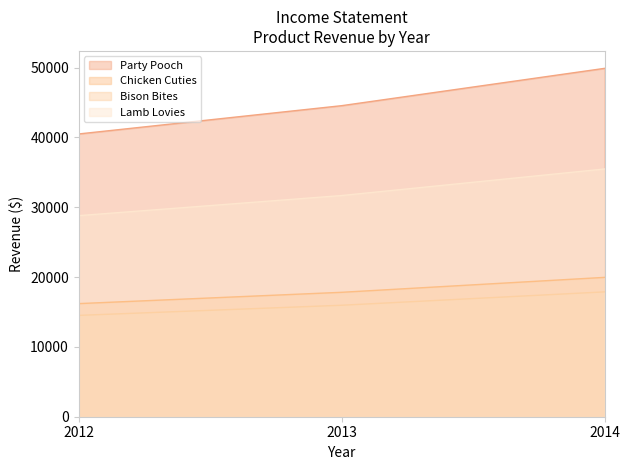

At how many categories does at least one series exceed 36921?

3